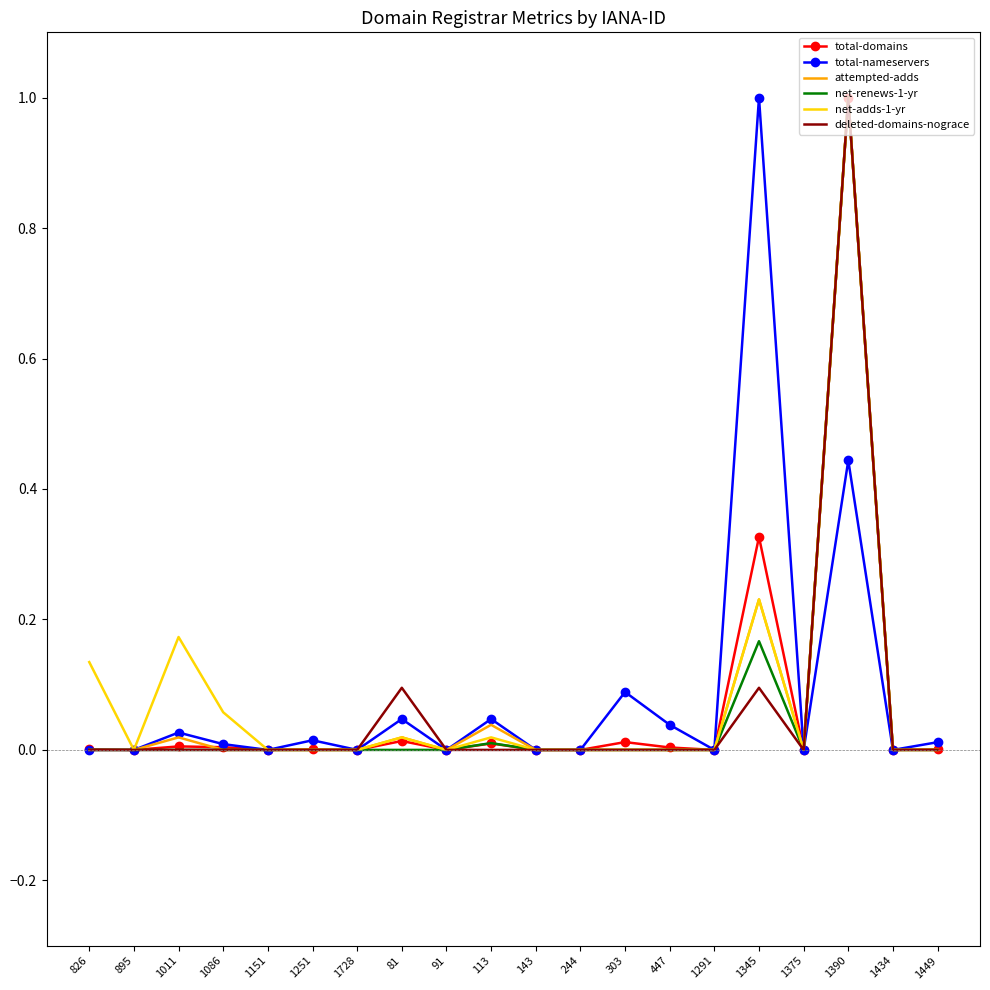

Which category has the highest value in the net-renews-1-yr series?

1390